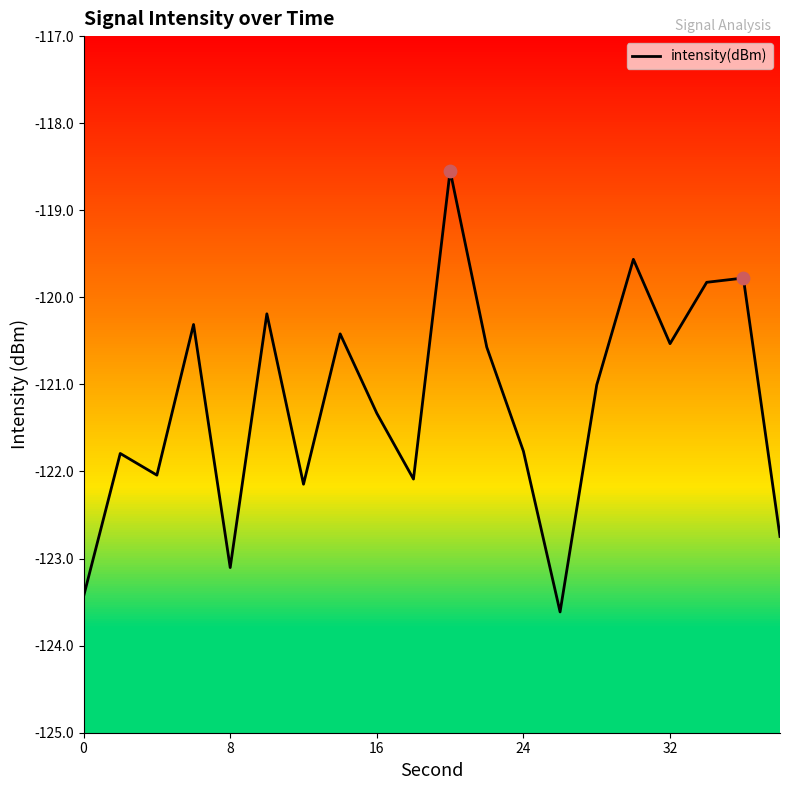

What is the highest value of the intensity(dBm) series?

-118.5